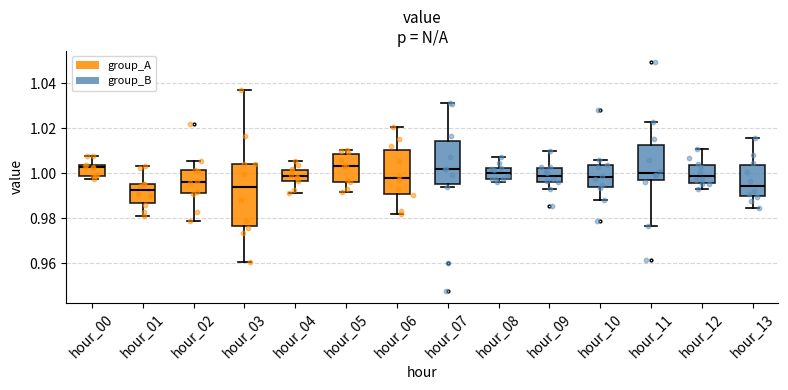

Which box is the tallest, from its lower edge to its upper edge?

hour_03